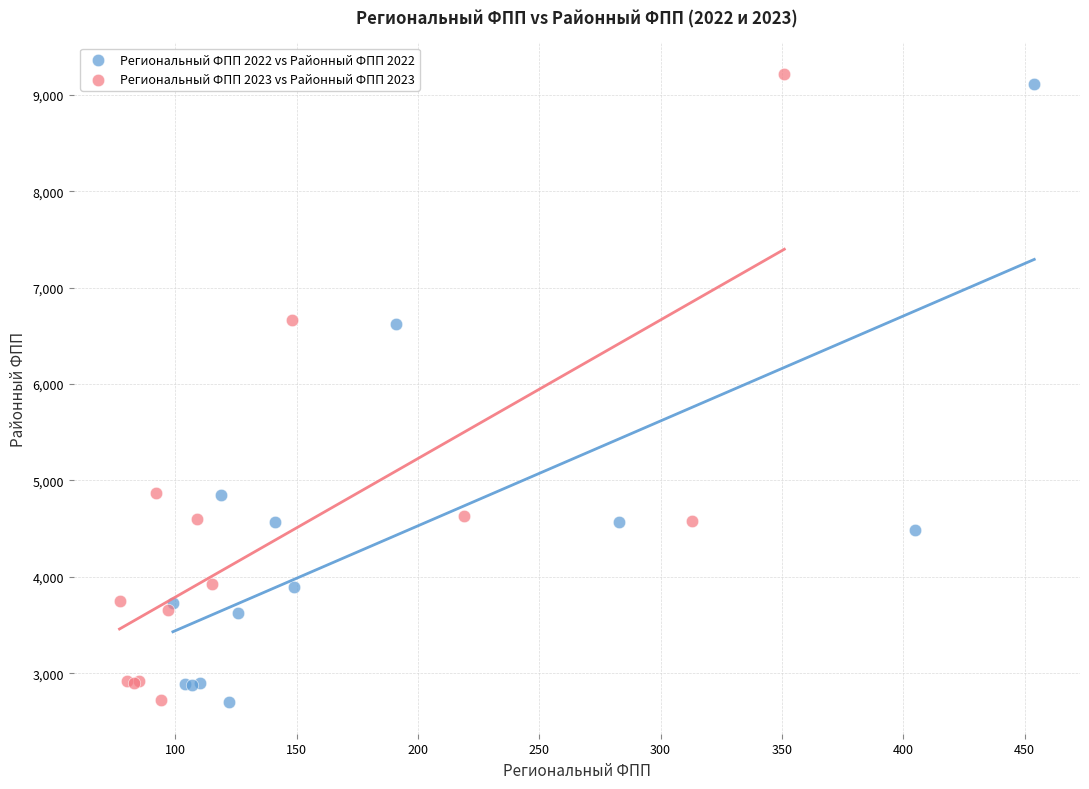

Which series has the widest spread of Y values?

Региональный ФПП 2023 vs Районный ФПП 2023